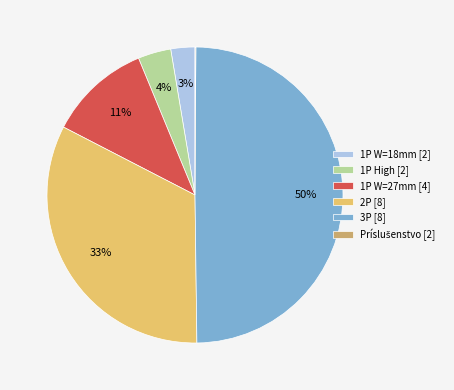

To the nearest percent, what is the difference between the largest and smallest slice percentages?

50%